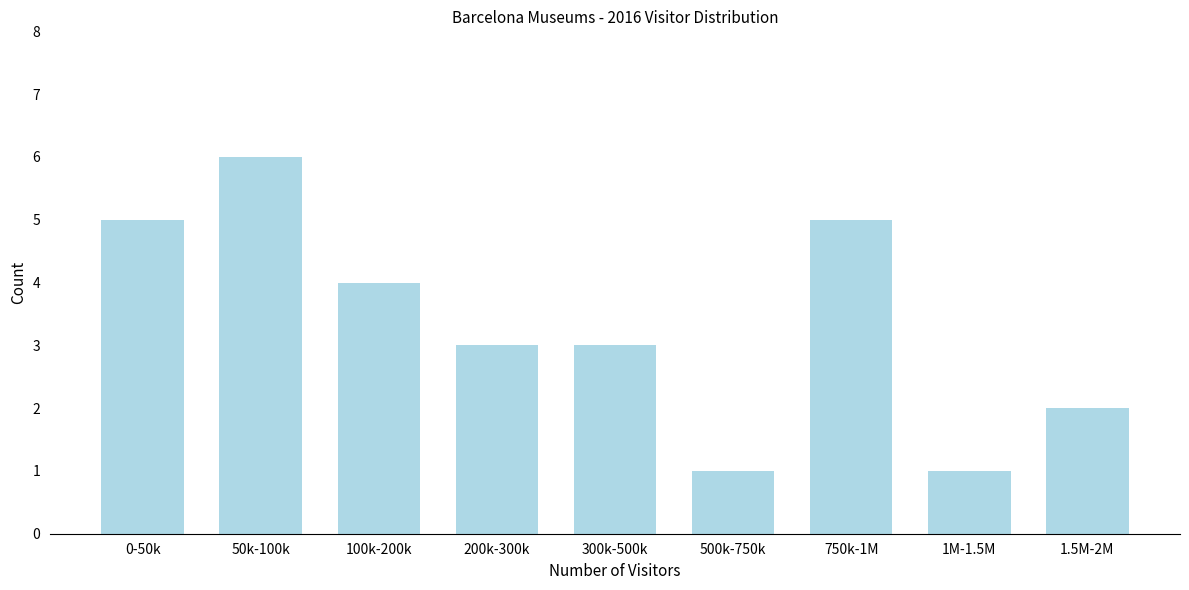

Reading right to left, list all the values displayed in this chart.

2	1	5	1	3	3	4	6	5